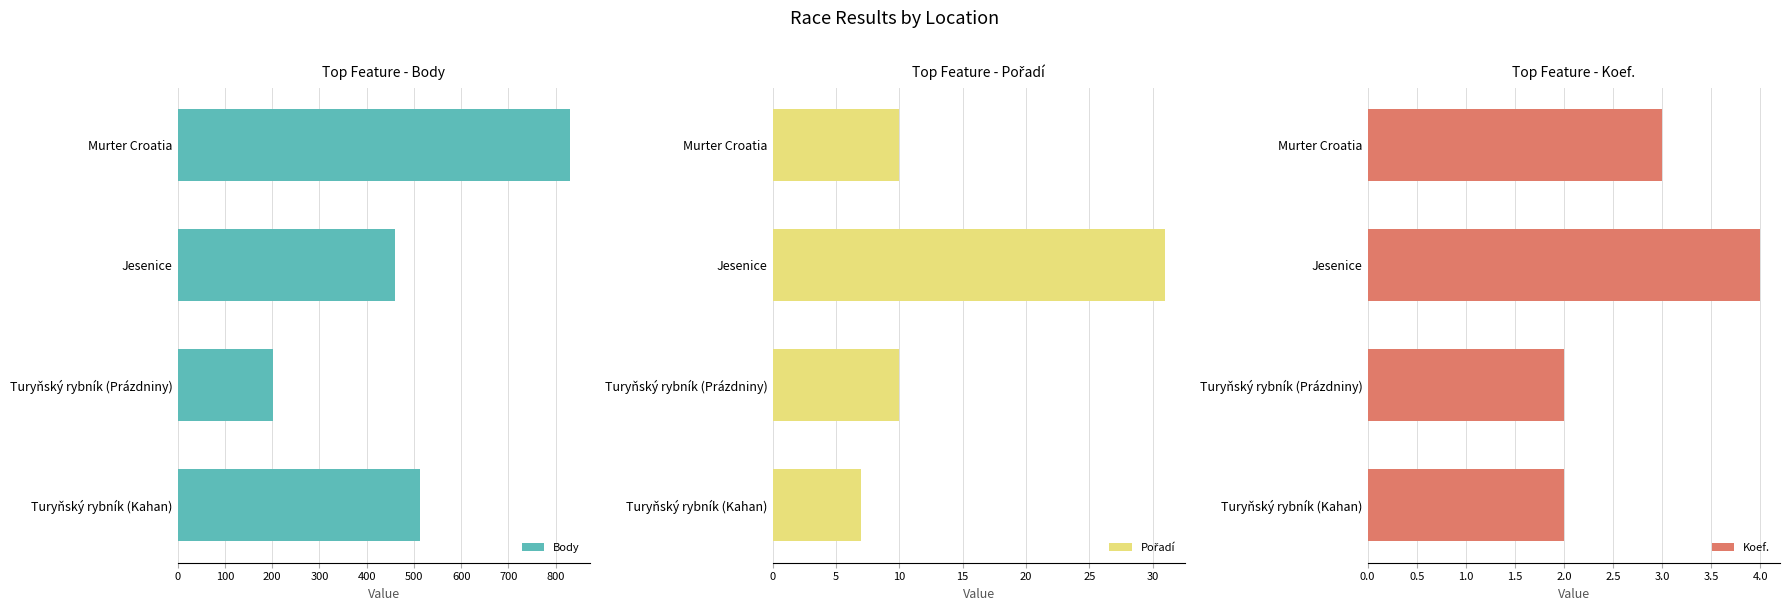

Read the Body value at Jesenice.

459